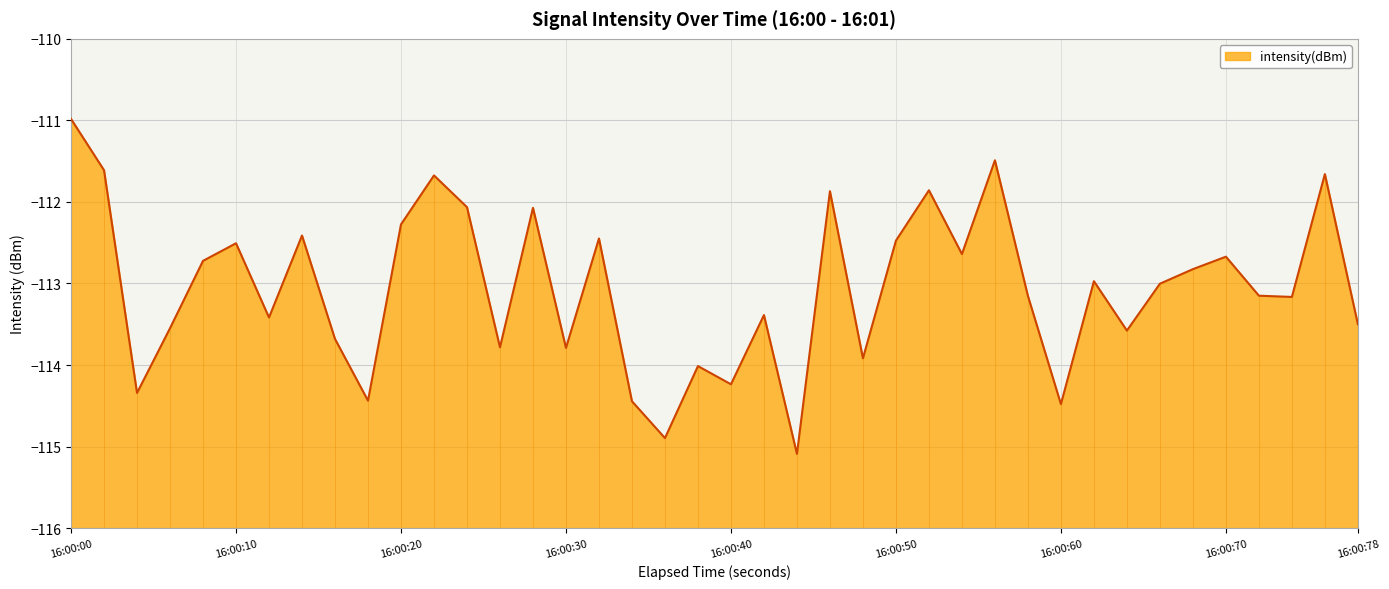

What is the sum of all values?

-4522.2